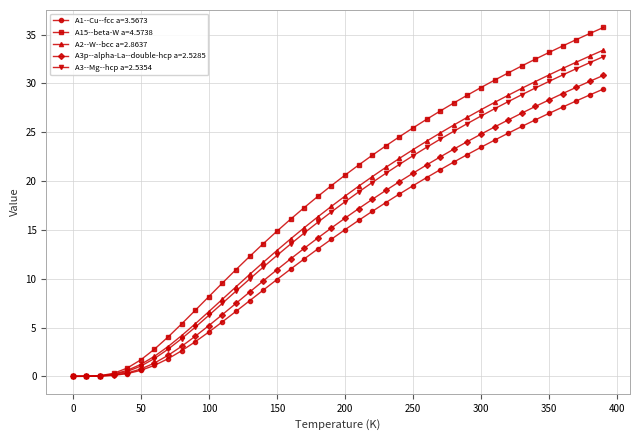

How many data points in A15--beta-W a=4.5738 are above 20?

20